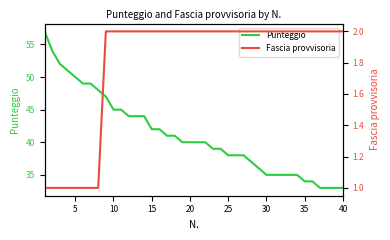

Is it true that Punteggio equals 8 at 25?

False